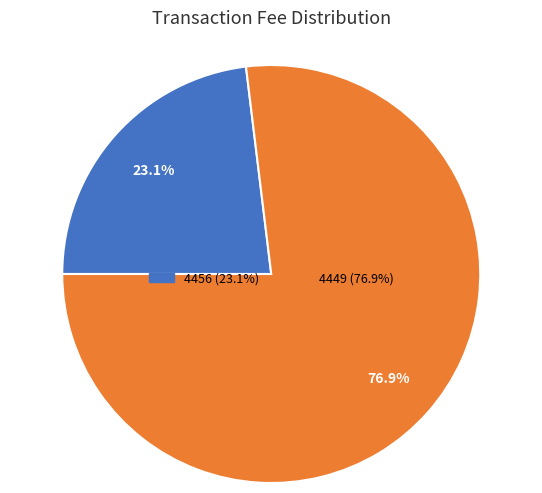

The 4456 slice represents 10% of the pie. True or false?

False